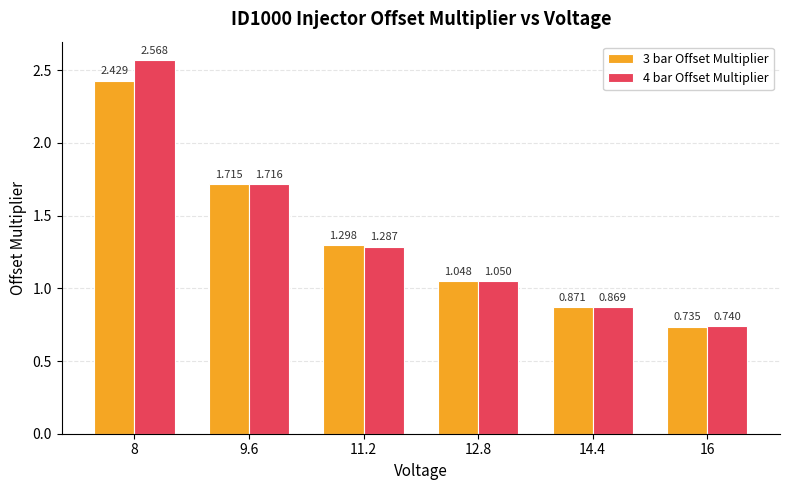

Is the value of 4 bar Offset Multiplier at 8 greater than the value of 3 bar Offset Multiplier at 9.6?

Yes